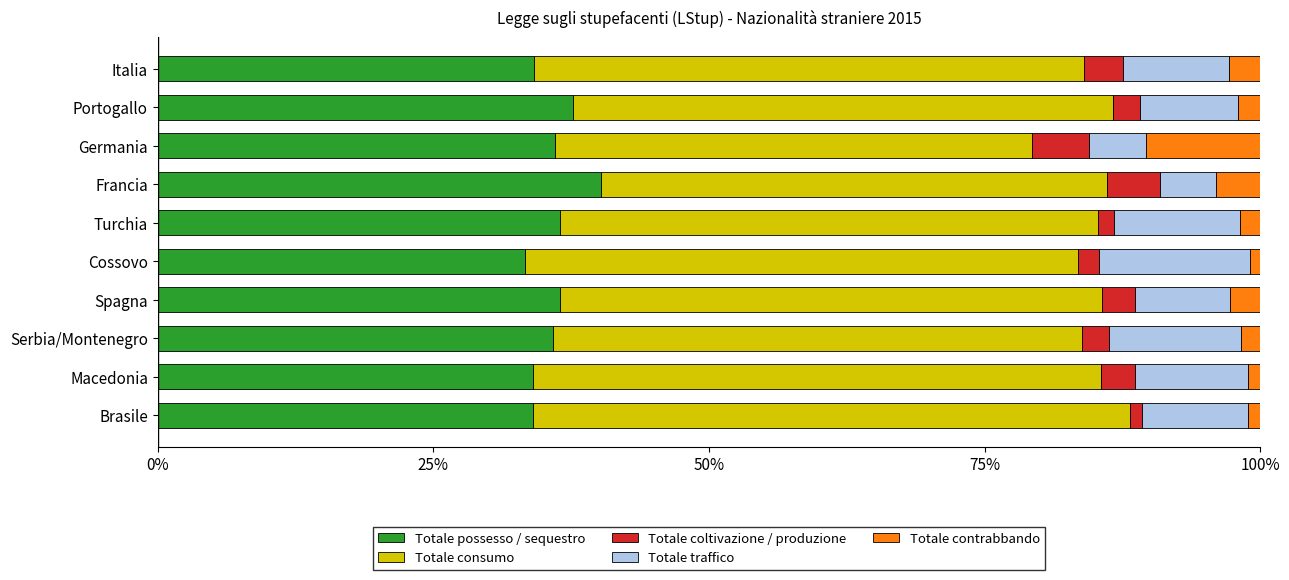

Reading left to right, list all the values displayed in this chart.

Totale possesso / sequestro: 0.3	0.4	0.4	0.4	0.4	0.3	0.4	0.4	0.3	0.3
Totale consumo: 0.5	0.5	0.4	0.5	0.5	0.5	0.5	0.5	0.5	0.5
Totale coltivazione / produzione: 0.0	0.0	0.1	0.0	0.0	0.0	0.0	0.0	0.0	0.0
Totale traffico: 0.1	0.1	0.1	0.1	0.1	0.1	0.1	0.1	0.1	0.1
Totale contrabbando: 0.0	0.0	0.1	0.0	0.0	0.0	0.0	0.0	0.0	0.0